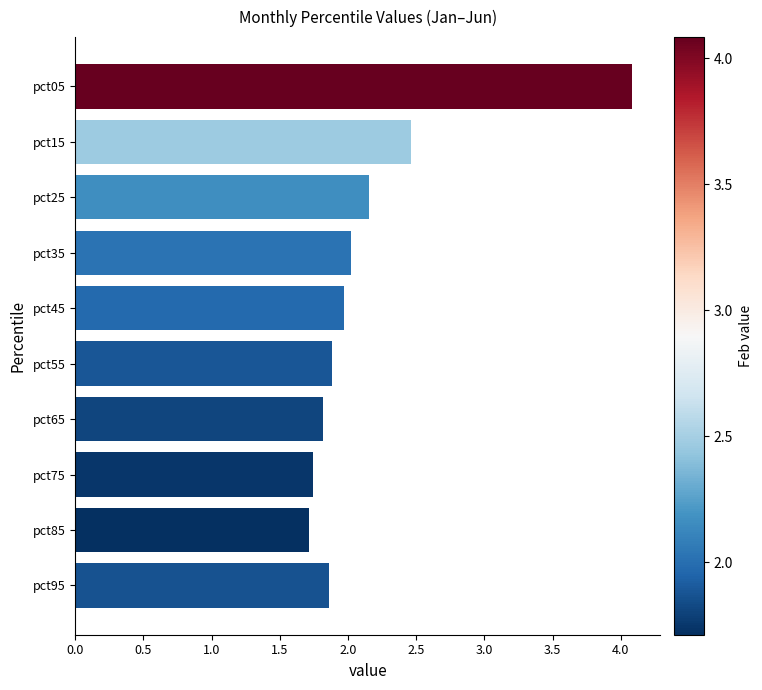

What is the ratio of the value at pct45 to the value at pct95?

1.1